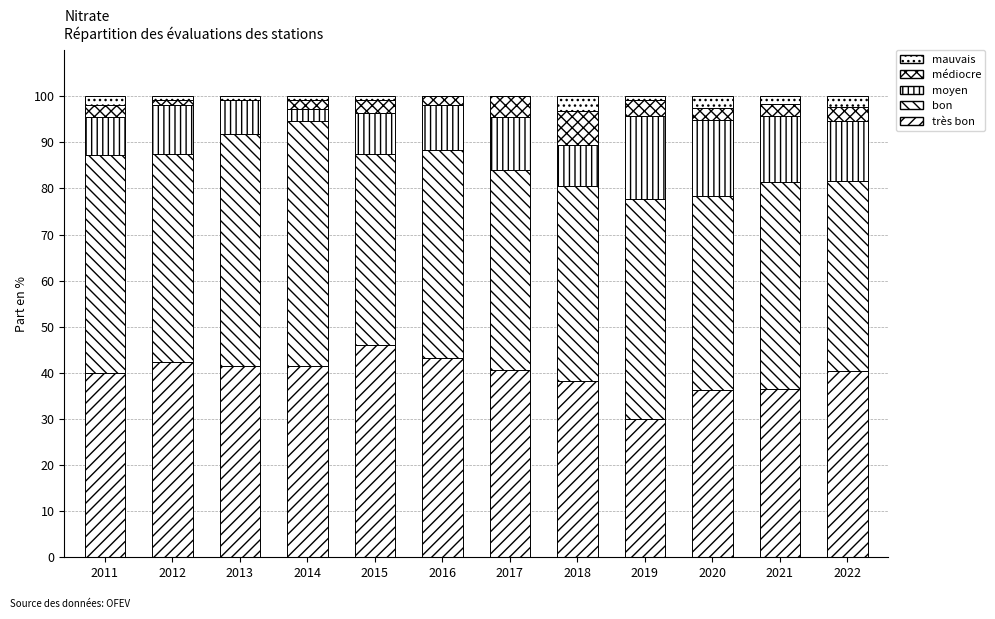

Count the number of categories in the chart.

12